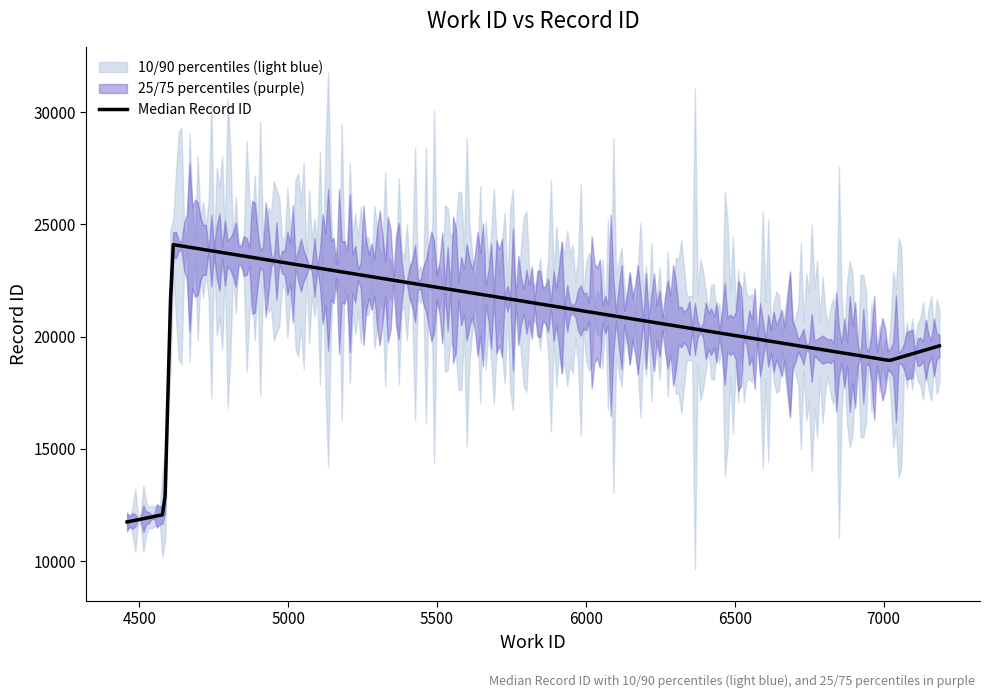

Where does the work_id series first go above 4610?

7020